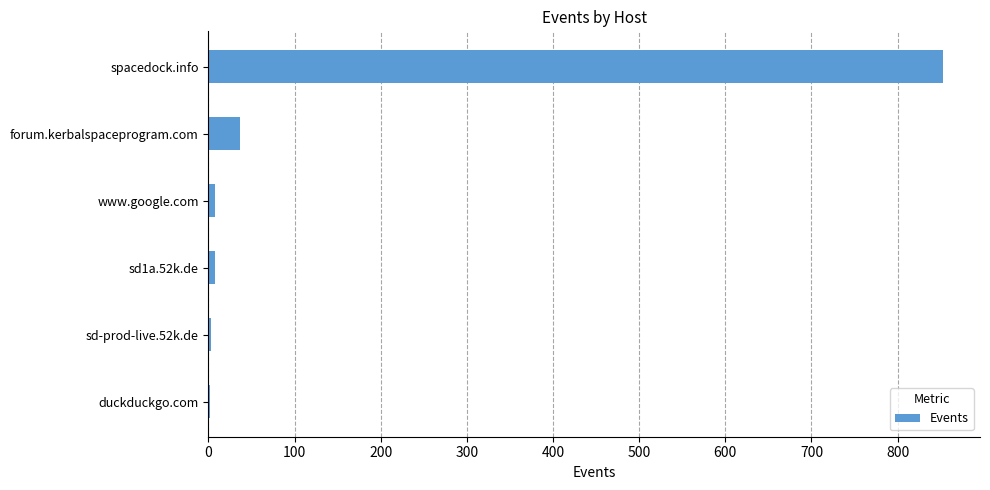

Between www.google.com and spacedock.info, which is larger?

spacedock.info